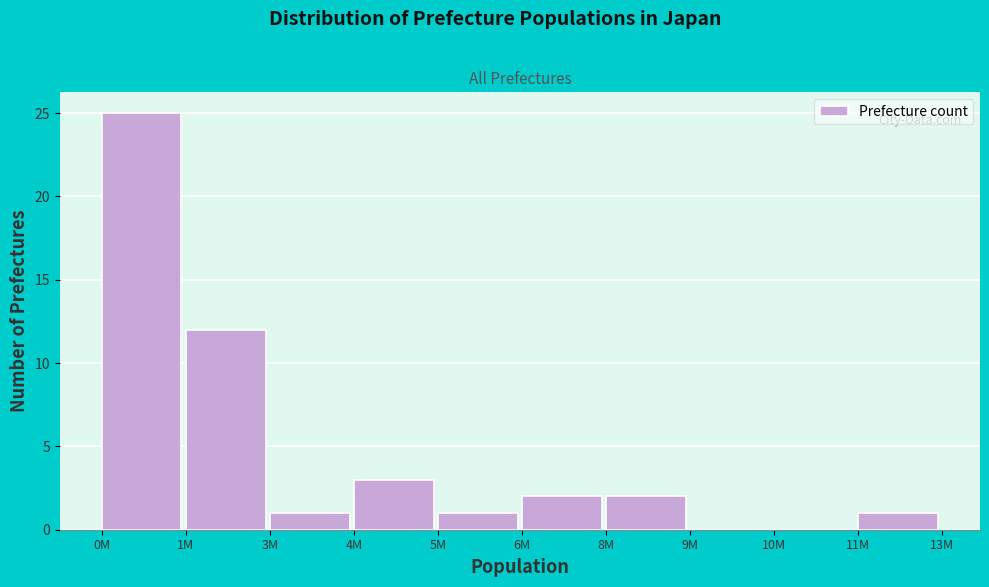

Reading left to right, extract all data points from this chart.

0M=25	1M=12	3M=1	4M=3	5M=1	6M=2	8M=2	9M=0	10M=0	11M=1